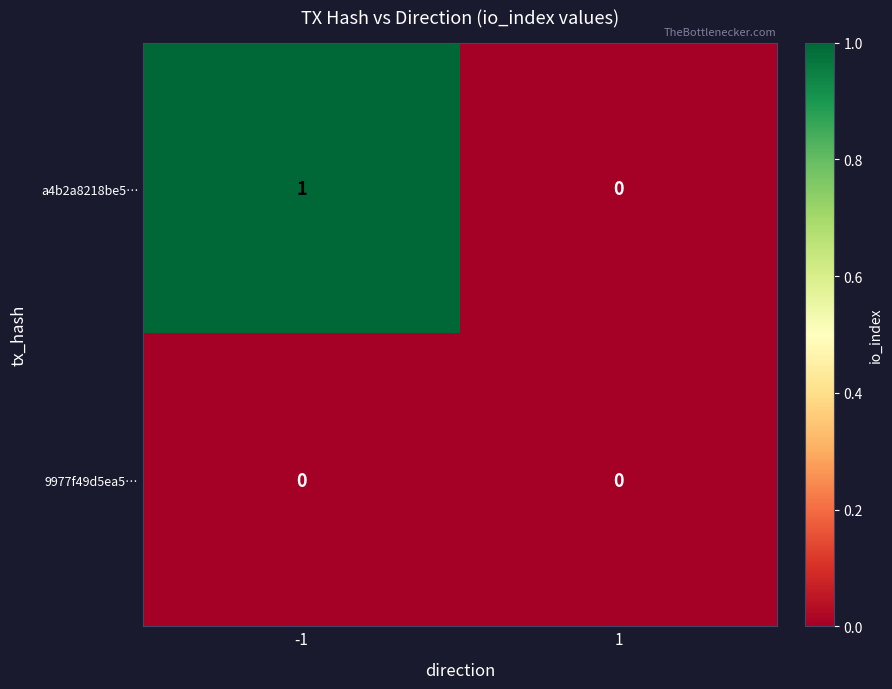

Which series has the largest range (max minus min)?

a4b2a8218be5…